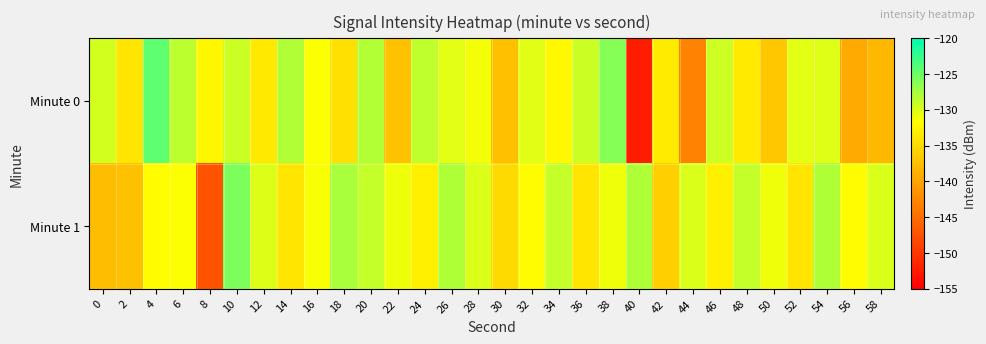

Reading left to right, transcribe all the data shown in this chart.

Minute 0: 0=-129.7	2=-134.0	4=-124.3	6=-128.6	8=-132.4	10=-129.3	12=-133.6	14=-128.1	16=-131.5	18=-134.5	20=-128.1	22=-137.2	24=-128.7	26=-130.4	28=-131.2	30=-137.4	32=-130.3	34=-132.3	36=-129.3	38=-126.1	40=-152.3	42=-133.4	44=-143.0	46=-129.4	48=-133.6	50=-136.7	52=-130.3	54=-130.2	56=-139.4	58=-138.1
Minute 1: 0=-137.7	2=-137.4	4=-131.8	6=-131.5	8=-147.3	10=-125.7	12=-130.1	14=-133.9	16=-131.4	18=-127.8	20=-129.0	22=-131.0	24=-133.0	26=-128.0	28=-130.0	30=-135.0	32=-132.0	34=-129.0	36=-134.0	38=-131.0	40=-128.0	42=-136.0	44=-130.0	46=-133.0	48=-129.0	50=-131.0	52=-134.0	54=-128.0	56=-132.0	58=-130.0